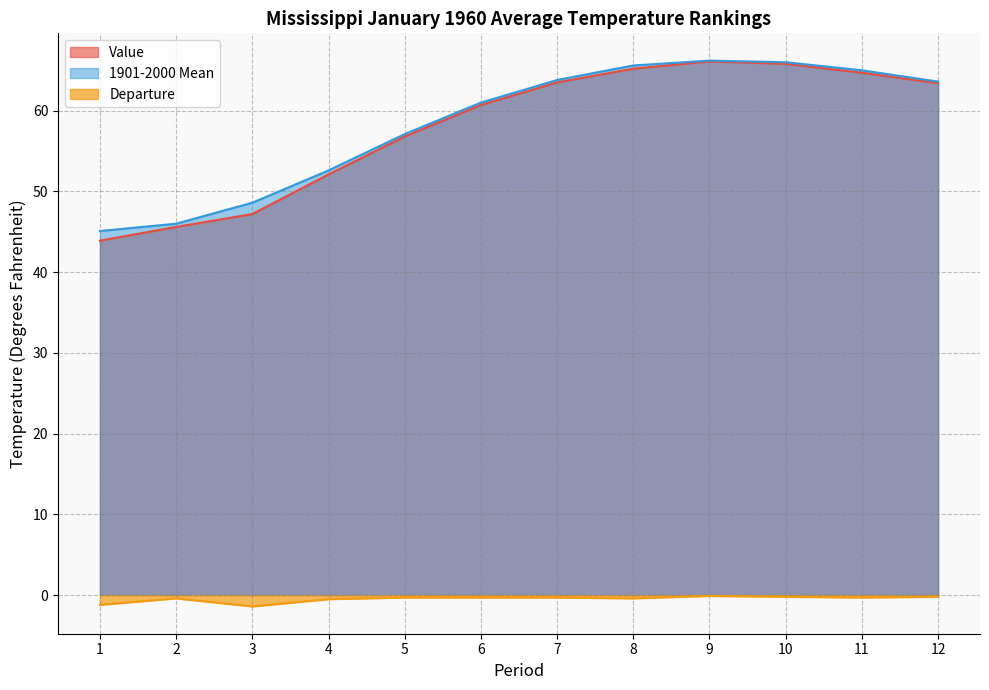

Reading right to left, what are all the values shown in this chart?

Value: 63.4	64.7	65.8	66.1	65.2	63.5	60.7	56.8	52.1	47.2	45.6	43.9
1901-2000 Mean: 63.6	65.0	66.0	66.2	65.6	63.8	61.0	57.1	52.6	48.6	46.0	45.1
Departure: -0.2	-0.3	-0.2	-0.1	-0.4	-0.3	-0.3	-0.3	-0.5	-1.4	-0.4	-1.2